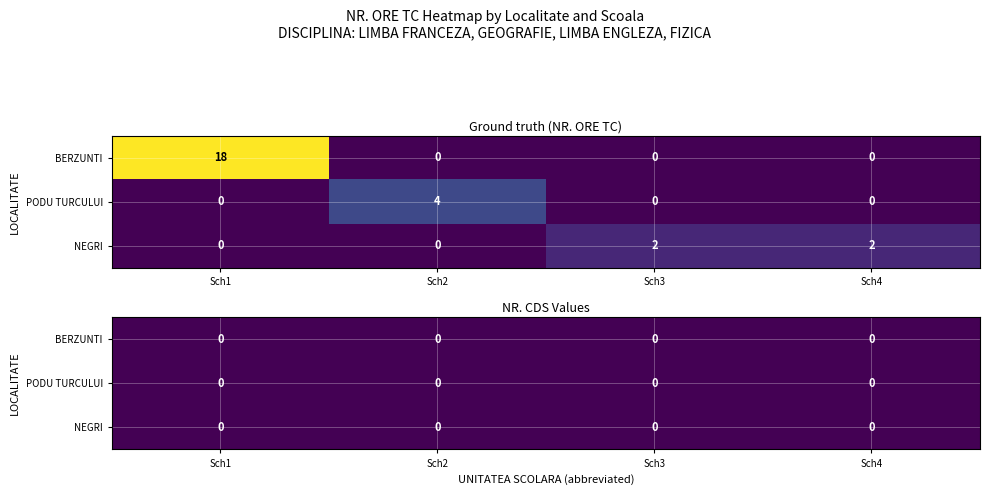

Between Sch1 and Sch4, which is larger?

Sch1